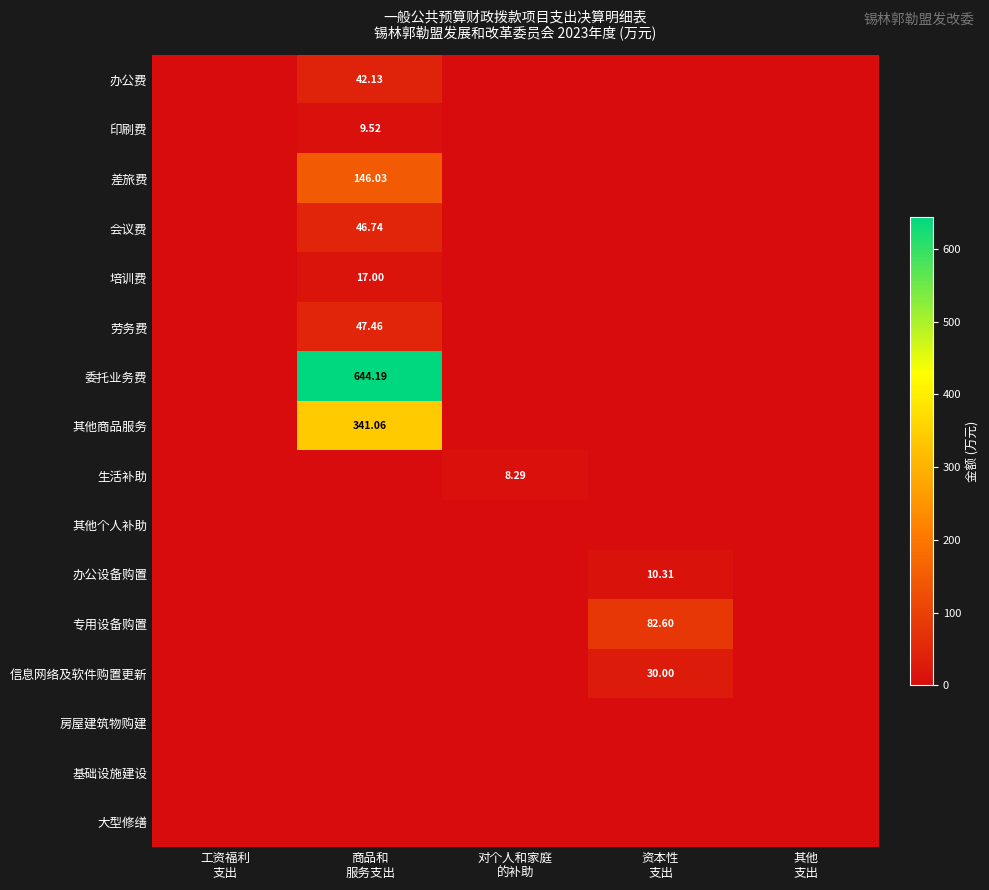

At which category is the sum across all series the highest?

商品和
服务支出